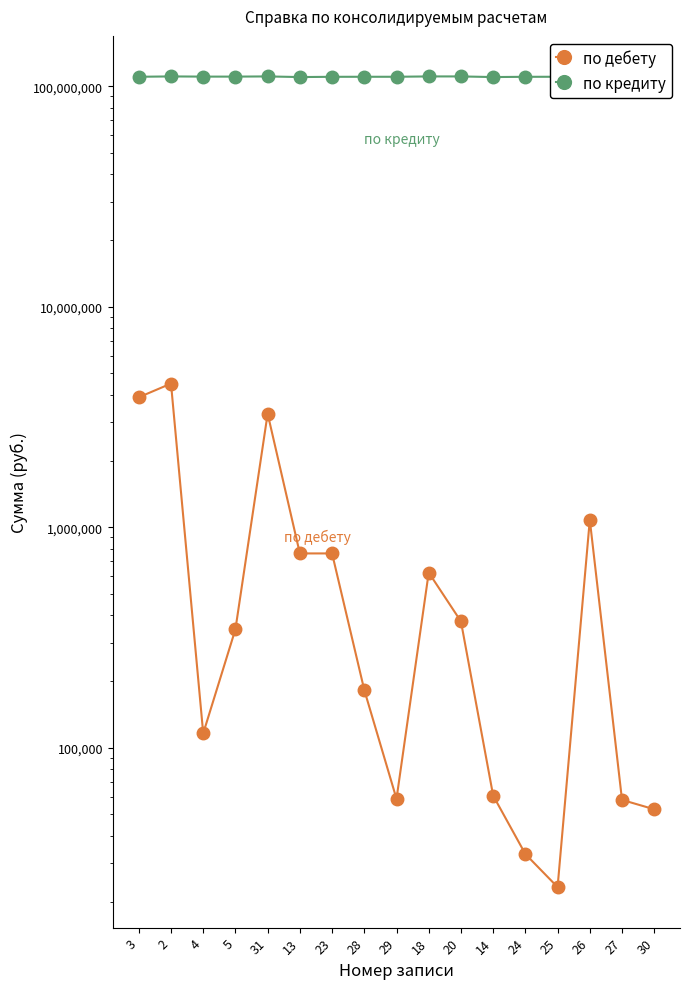

What is the label of the 9th point from the right?

29